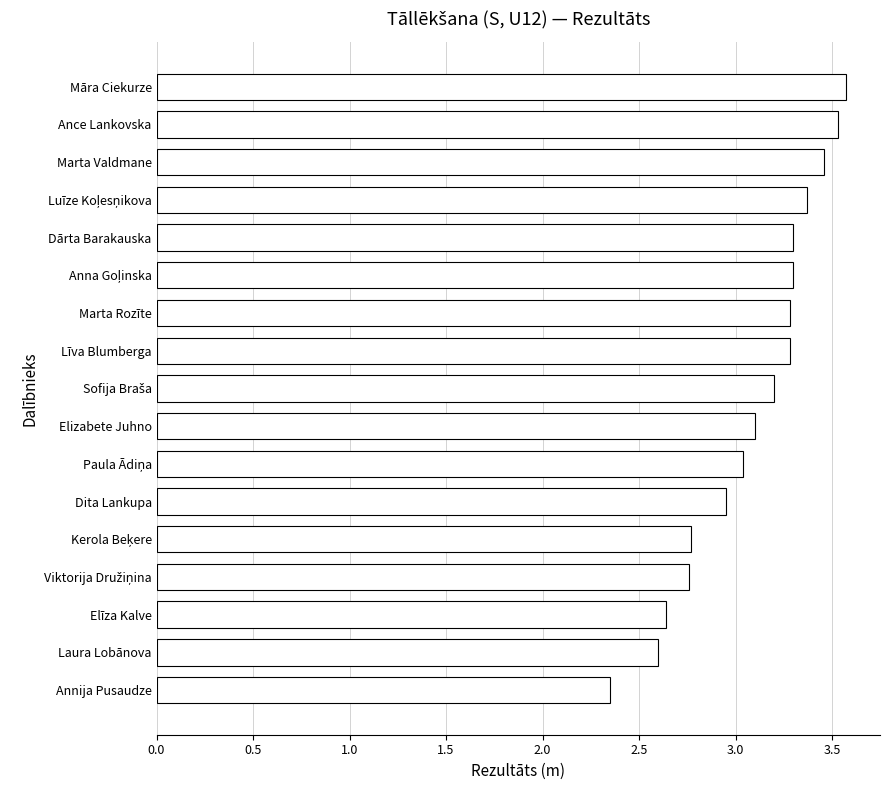

What is the average value?

3.1